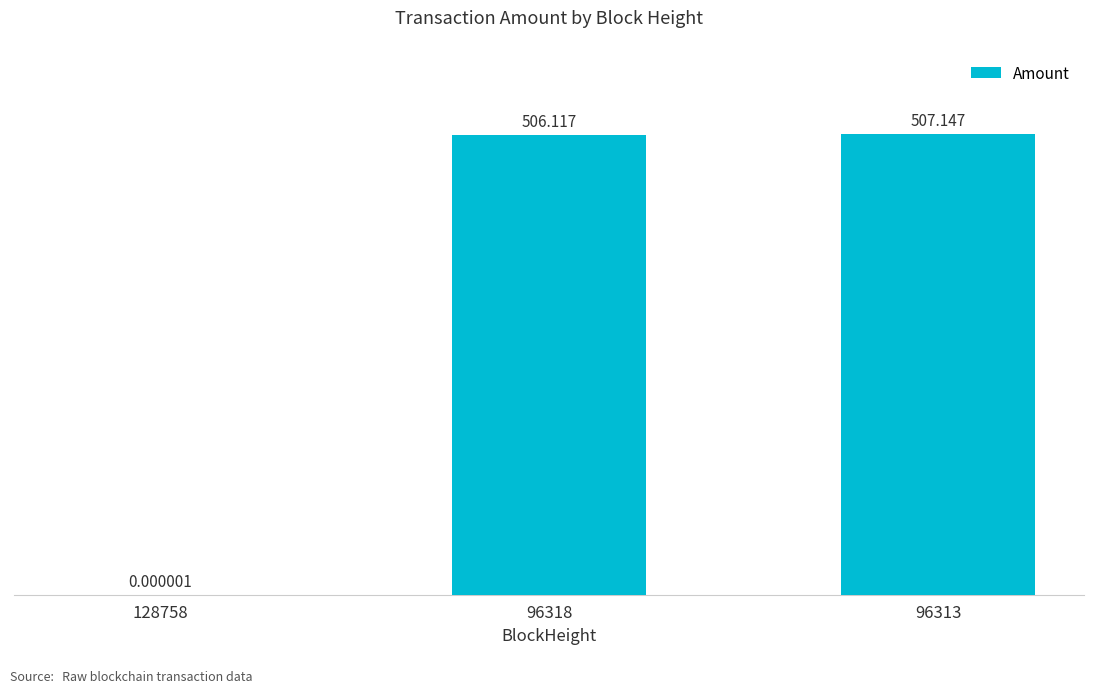

Count the number of categories in the chart.

3